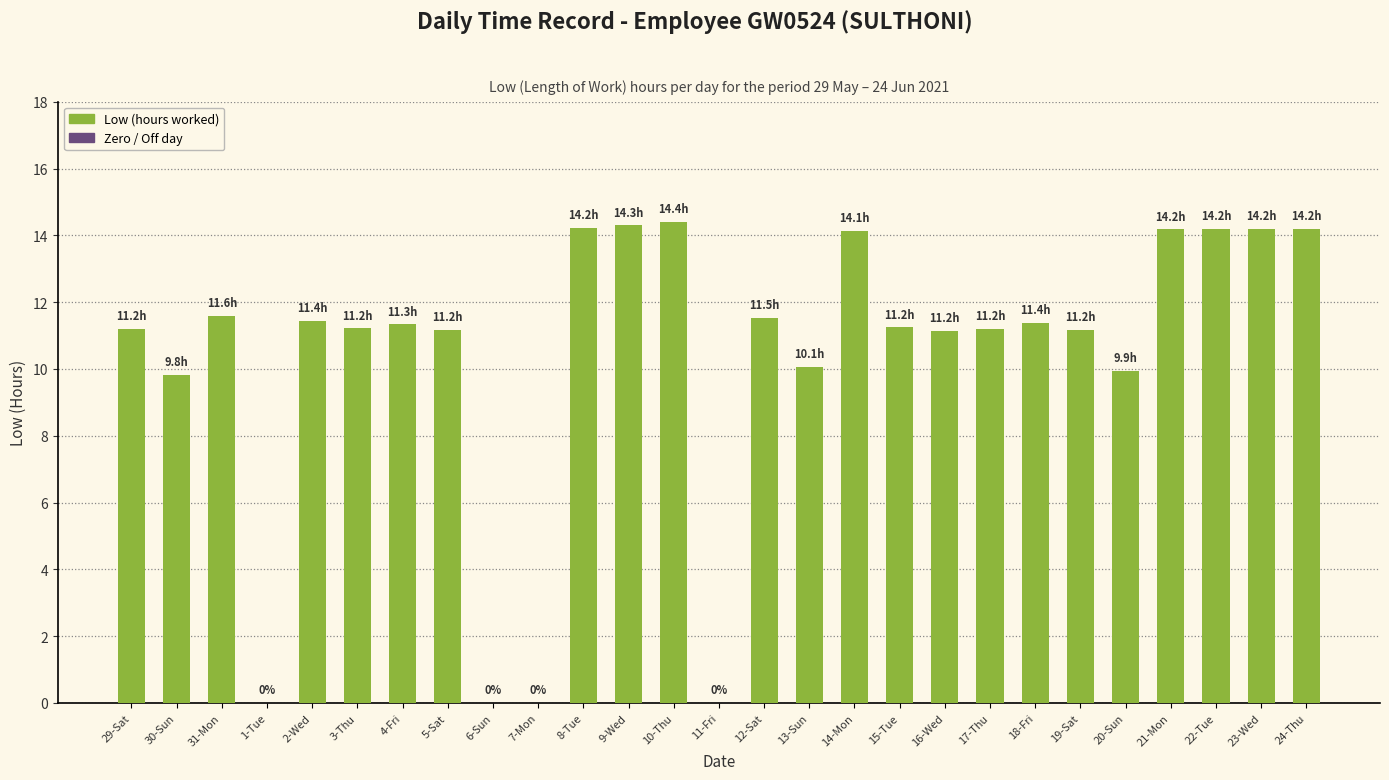

What is the sum of the values at 16-Wed and 10-Thu?

25.6